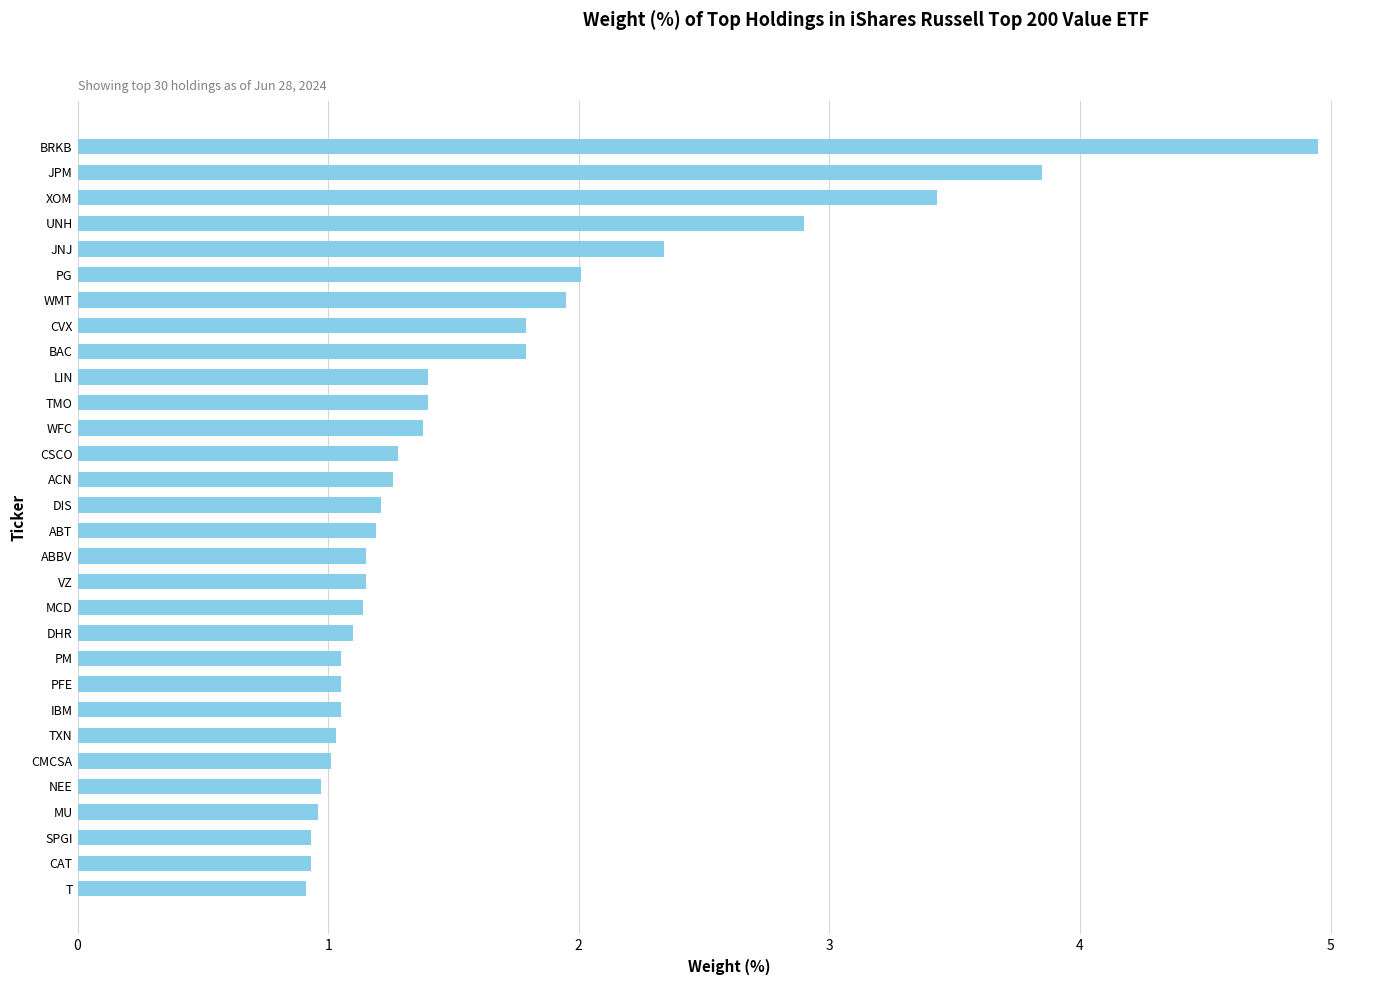

The value at SPGI is 1.3. True or false?

False